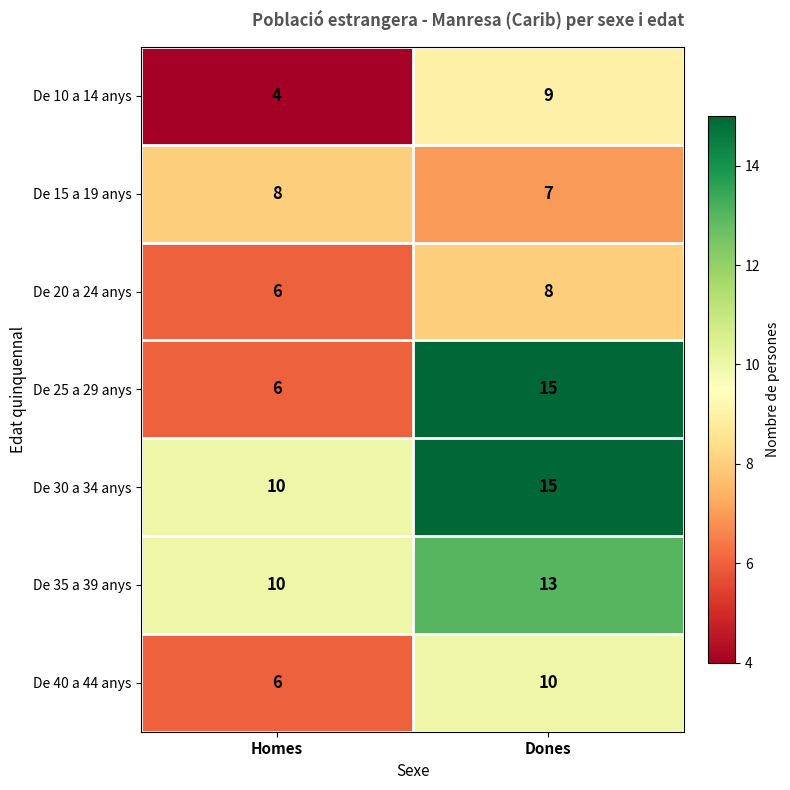

At which category does the chart reach its peak across all series?

Dones